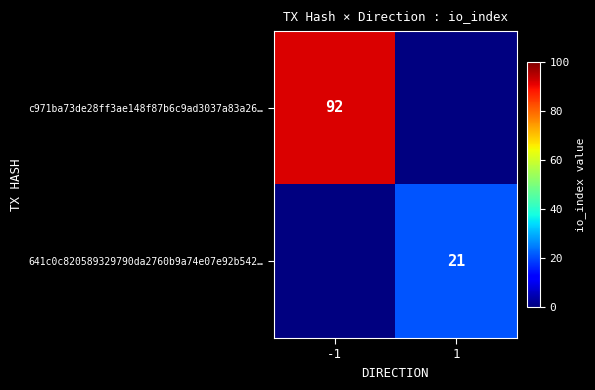

The value of c971ba73de28ff3ae148f87b6c9ad3037a83a26… at -1 is 92. True or false?

True